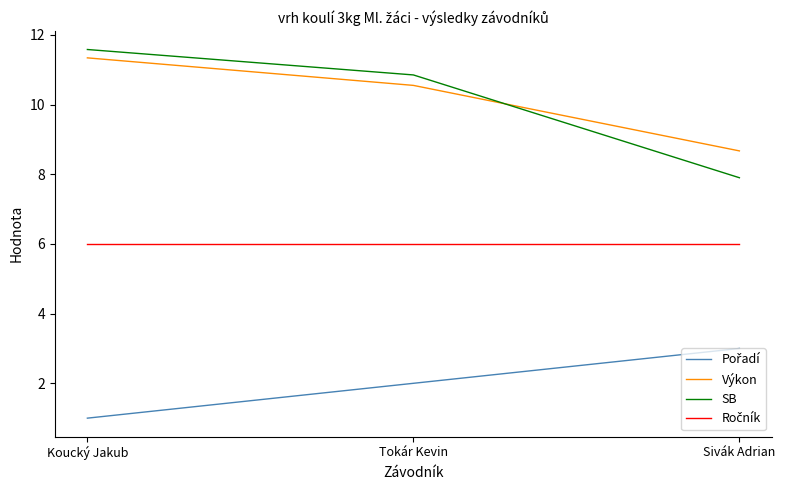

At which label is Výkon closest to 10?

Tokár Kevin